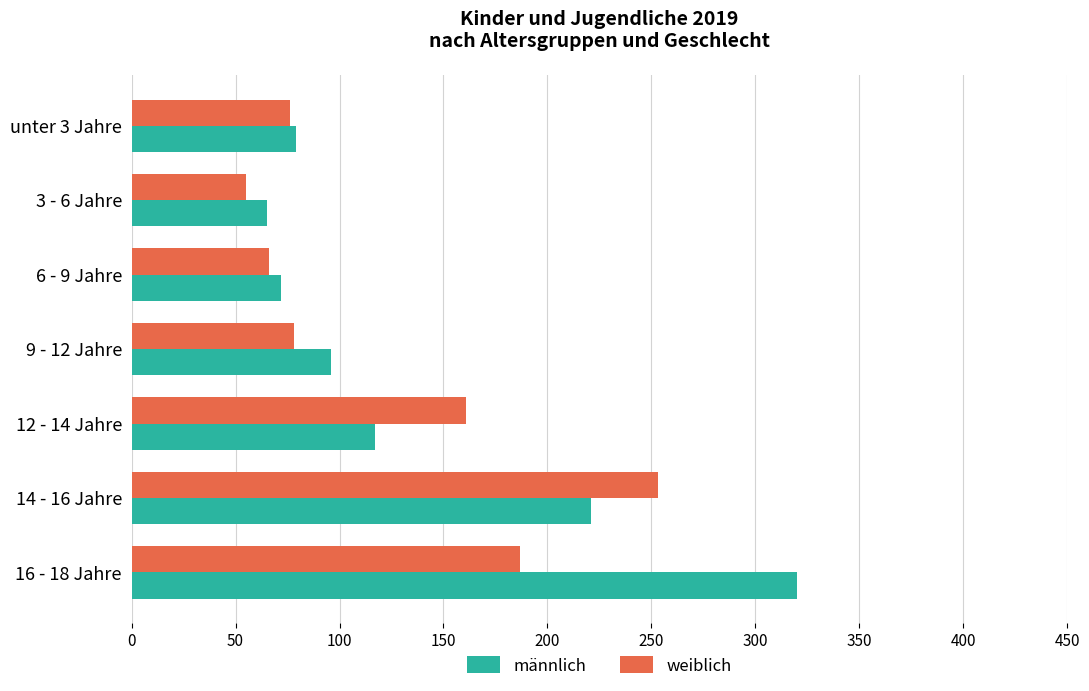

At which category does the chart reach its minimum across all series?

3 - 6 Jahre